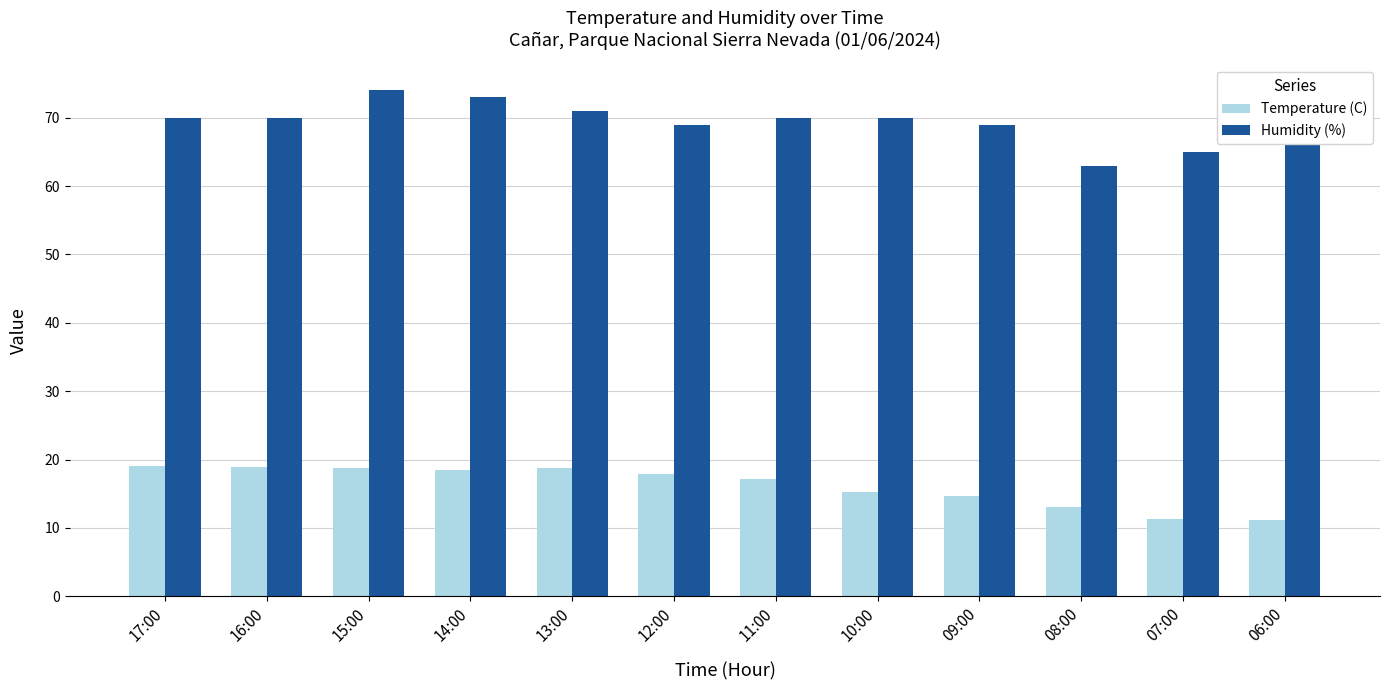

Where does the Temperature (C) series first go above 17?

17:00